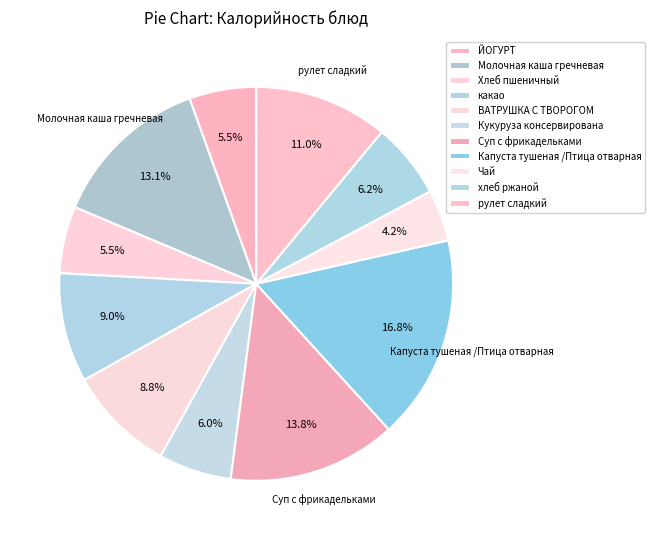

Approximately how many times larger is the value at ЙОГУРТ compared to Хлеб пшеничный?

1.0